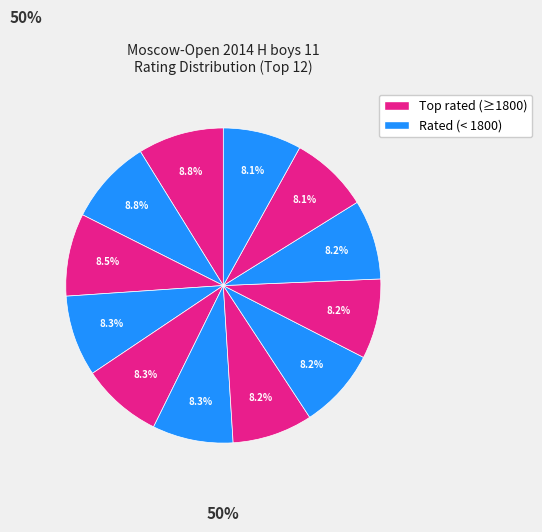

Count the number of slices in the pie.

12